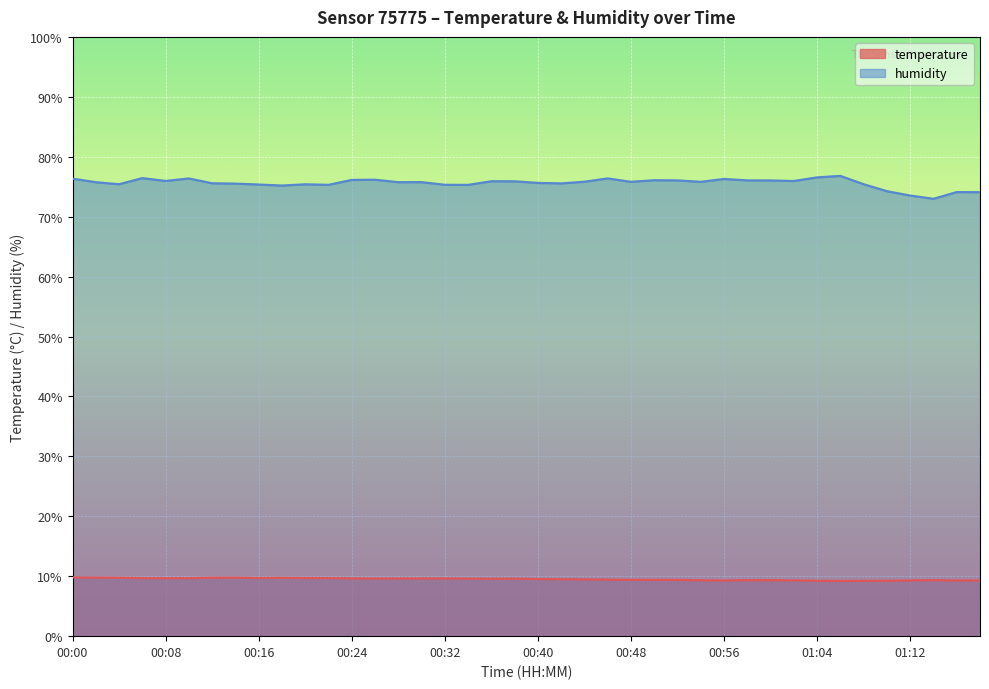

How many values in the humidity series exceed 75?

35